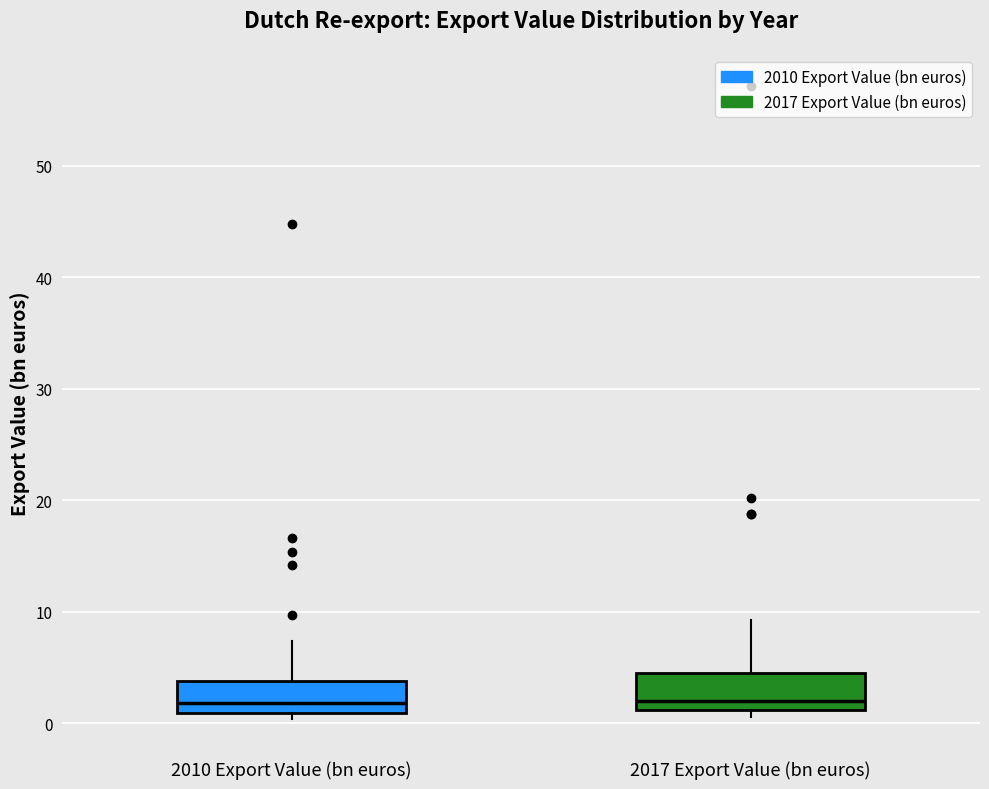

Reading left to right, read every box against the y-axis: the position of its median line, the range the box covers, and the ends of its whiskers. The values are not printed on the chart, so give them approximately, as read against the axis.

2010 Export Value (bn euros): median 2, box 1 to 4, whiskers 0 to 7
2017 Export Value (bn euros): median 2, box 1 to 5, whiskers 1 (just below the box's lower edge) to 9